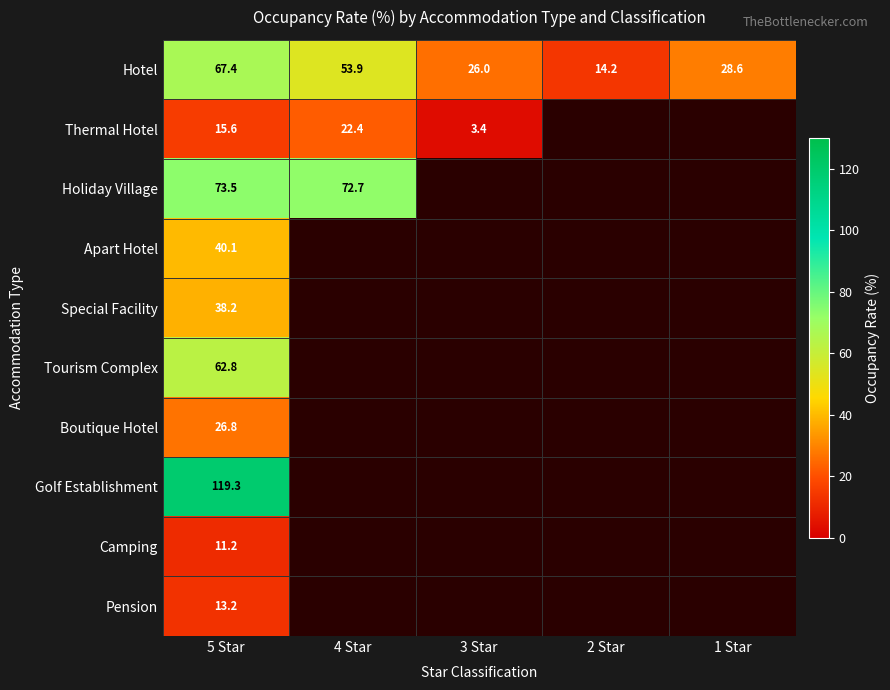

The Hotel series shows 20.5 at 2 Star. True or false?

False